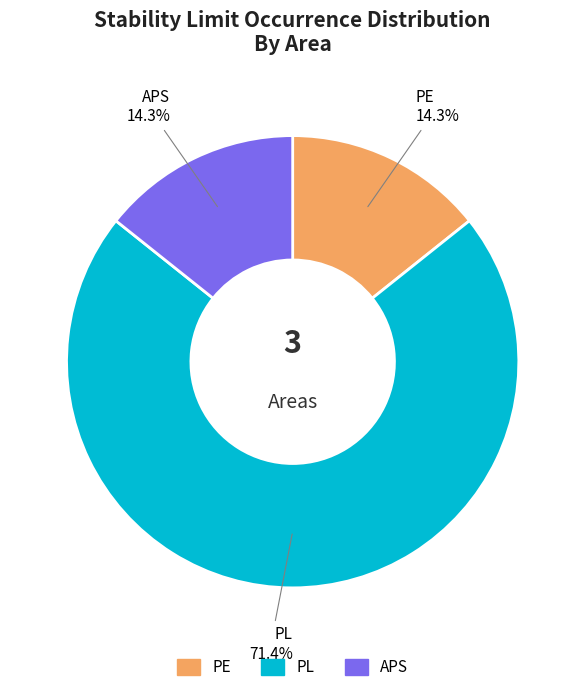

Which slice is the largest?

PL